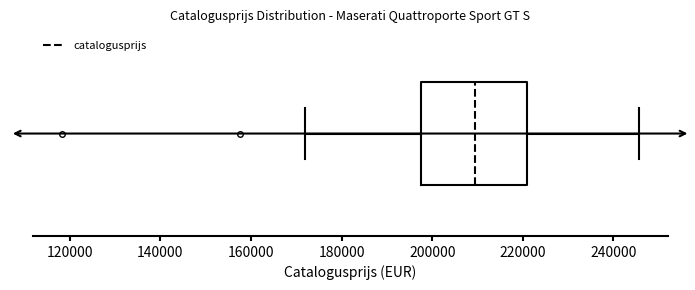

Where does the left whisker of the box end on the x-axis? The values are not printed on the chart, so give them approximately, as read against the axis.

172000